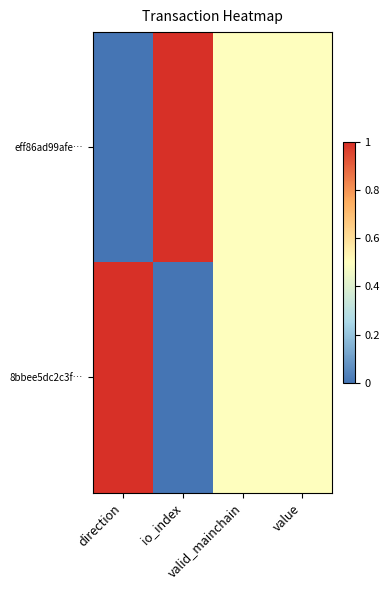

Which label corresponds to the largest value in the chart?

io_index